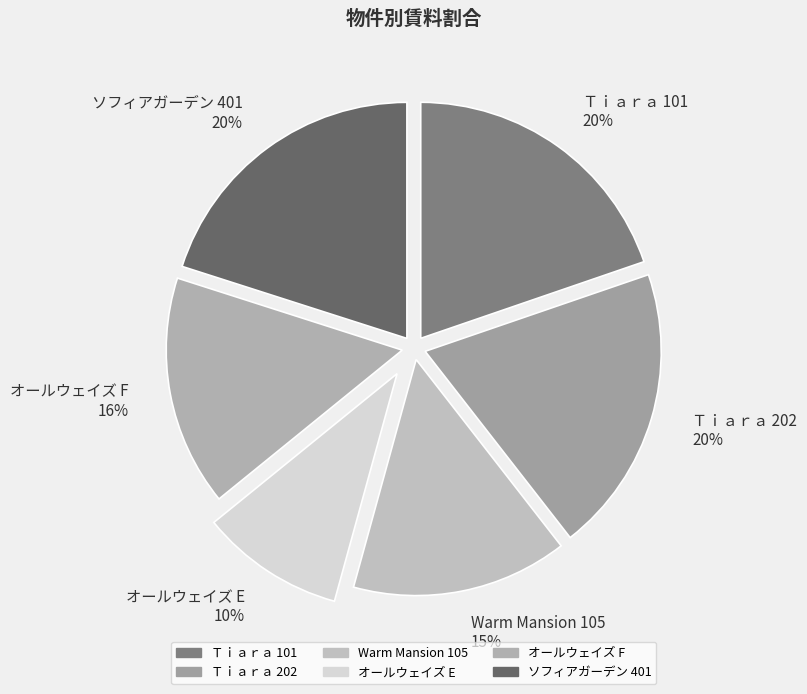

What percentage is the ソフィアガーデン 401 slice, to the nearest percent?

20%